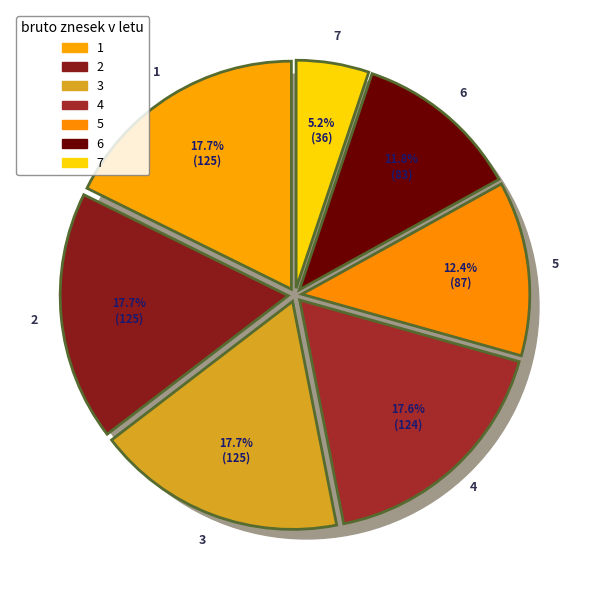

To the nearest percent, what percentage of the pie is 7?

5%